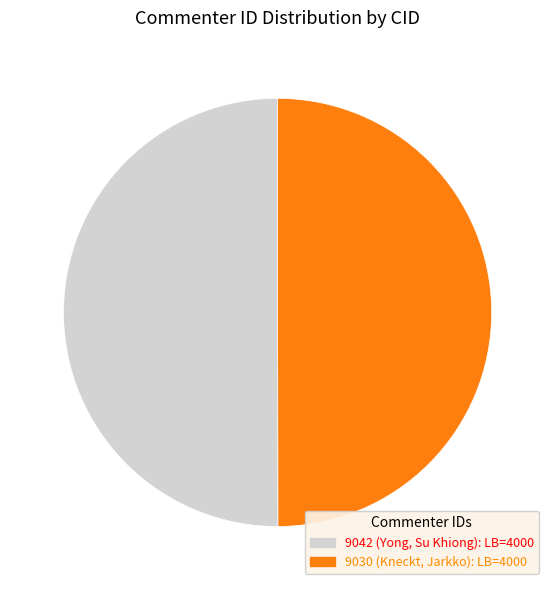

Approximately how many times larger is the value at 9042 compared to 9030?

1.0